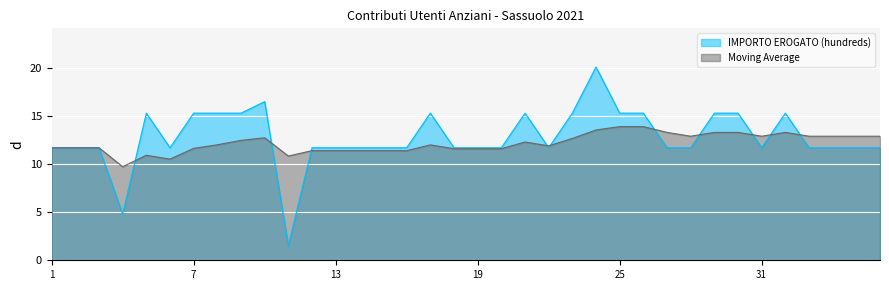

Read the Moving Average value at 20.

11.6